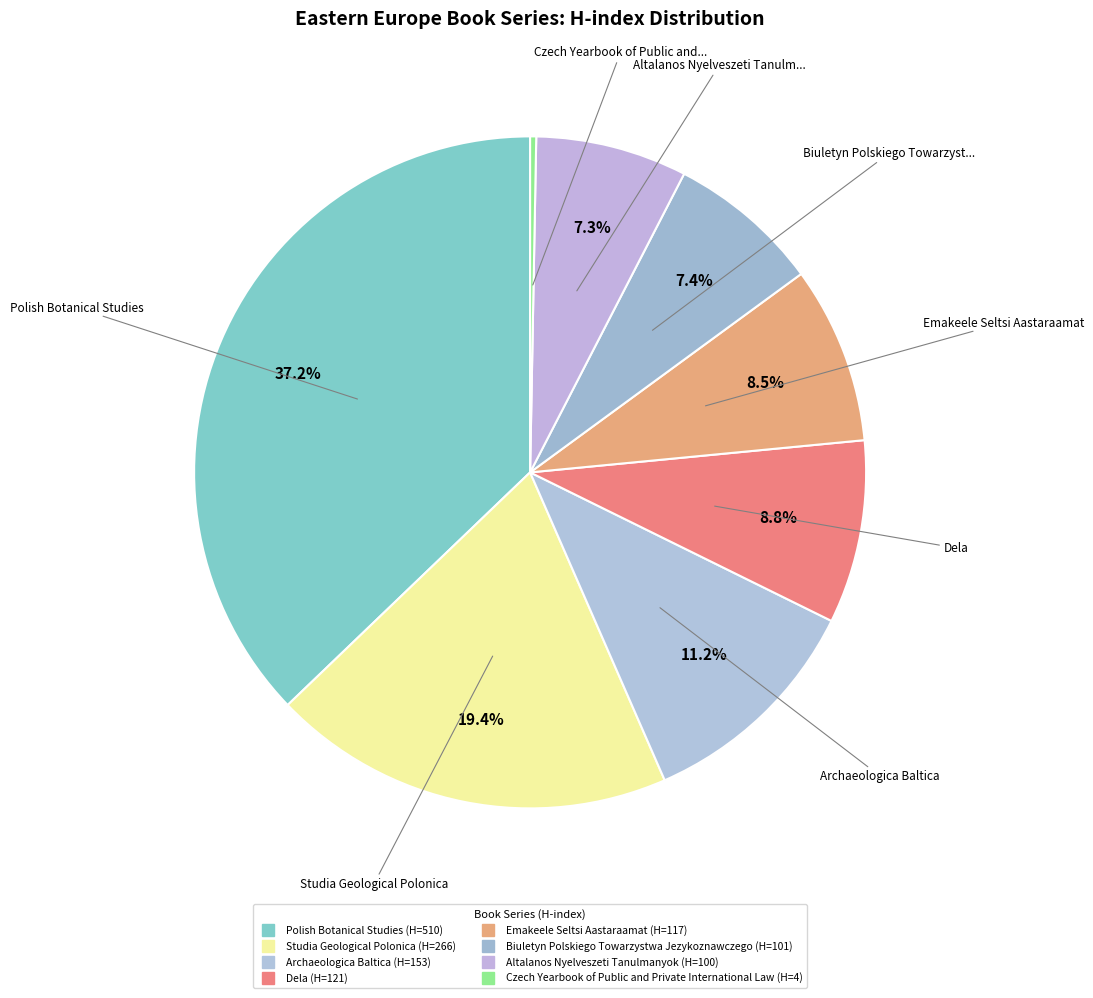

How many segments does this pie chart have?

8